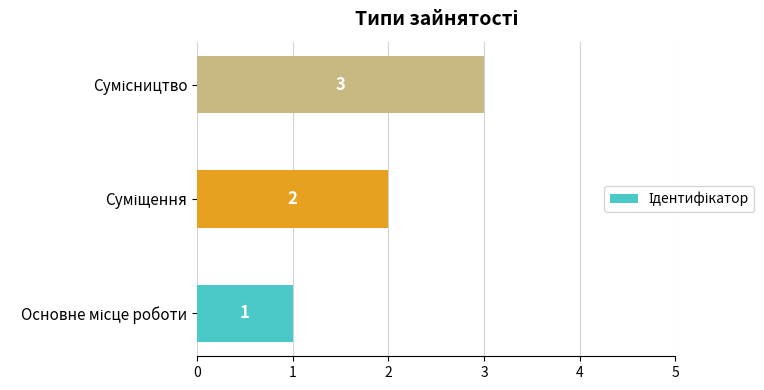

What is the greatest value displayed?

3